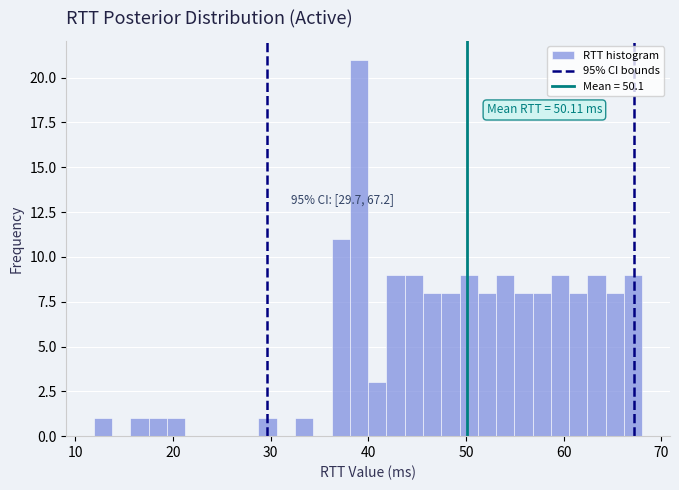

Read against the x-axis, roughly where is the centre of the tallest bar?

39